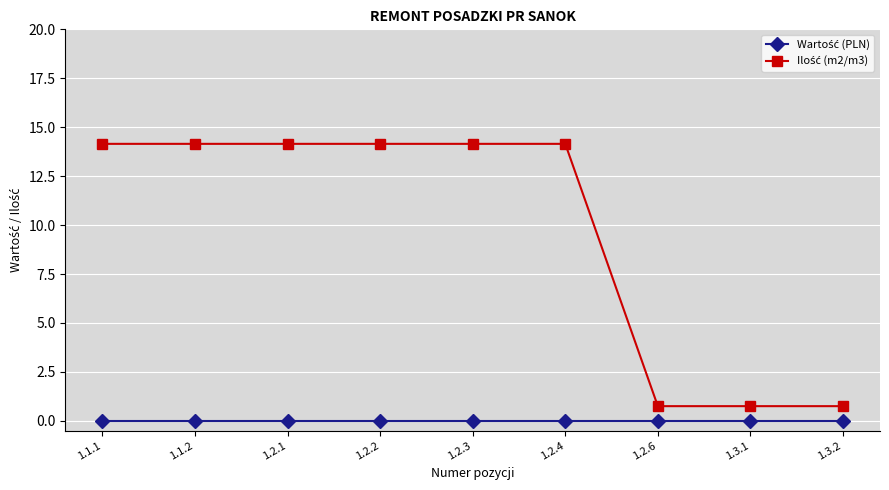

What is the total value across all series at 1.2.2?

14.2